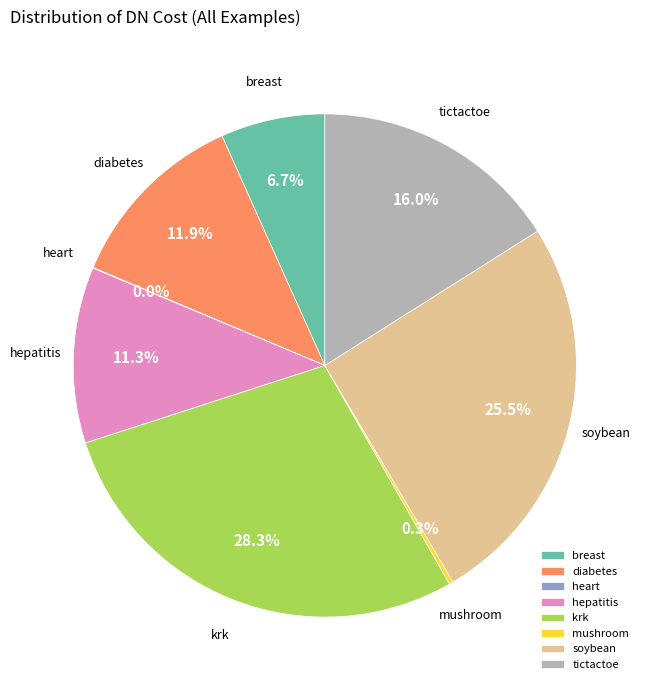

To the nearest percent, what is the difference between the largest and smallest slice percentages?

28%